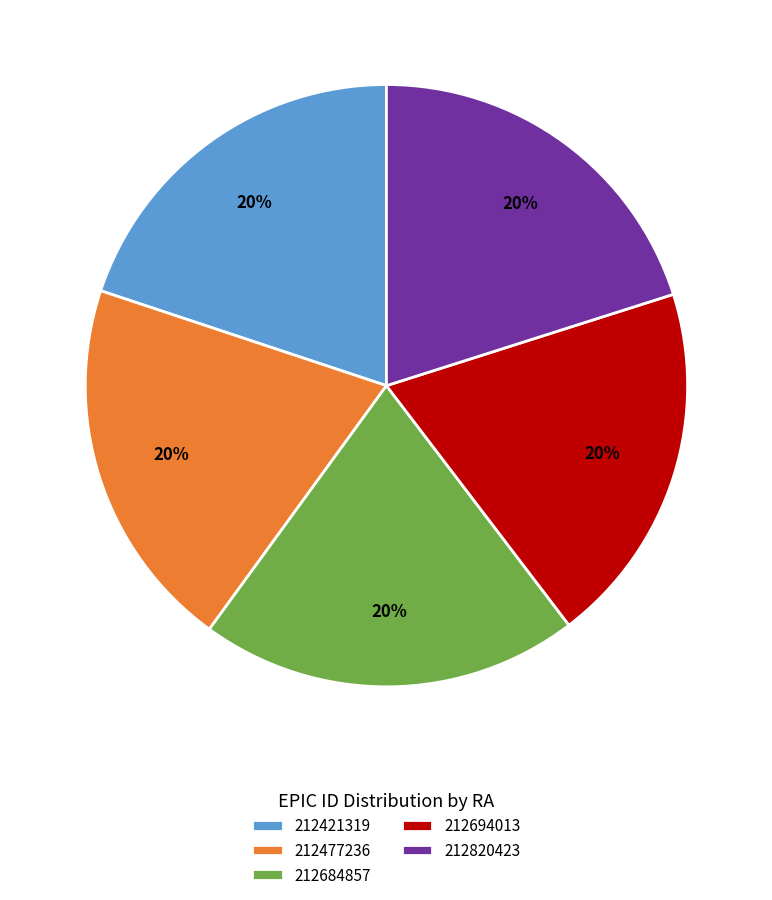

Combined, do 212684857 and 212421319 account for over 50%?

No